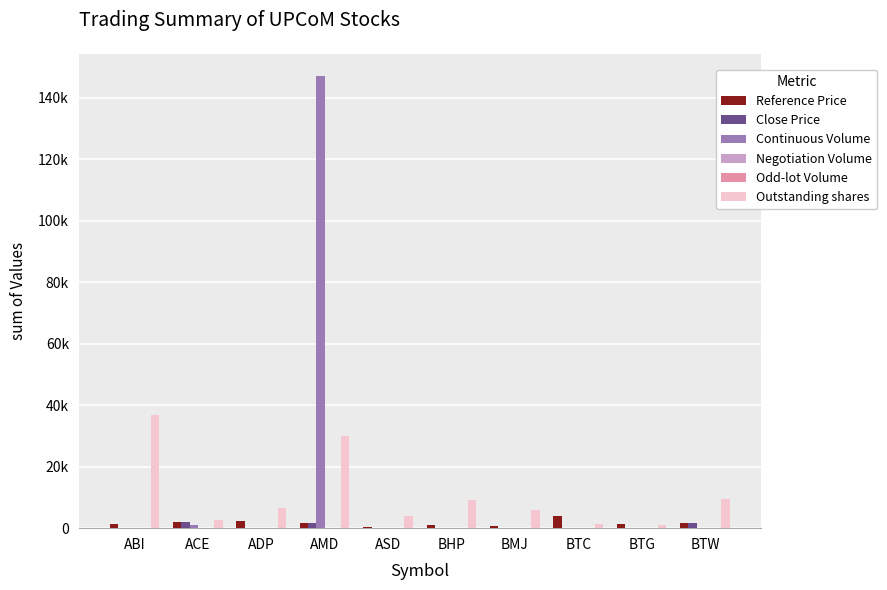

List the labels in order of Continuous Volume value, largest first.

AMD, ACE, BTW, ABI, ADP, ASD, BHP, BMJ, BTC, BTG